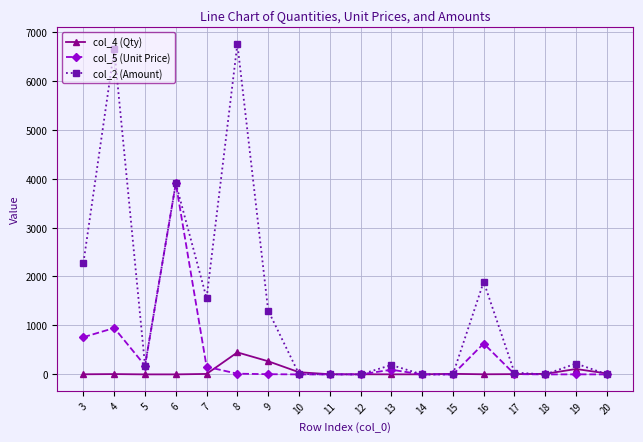

How many lines are shown in the chart?

3